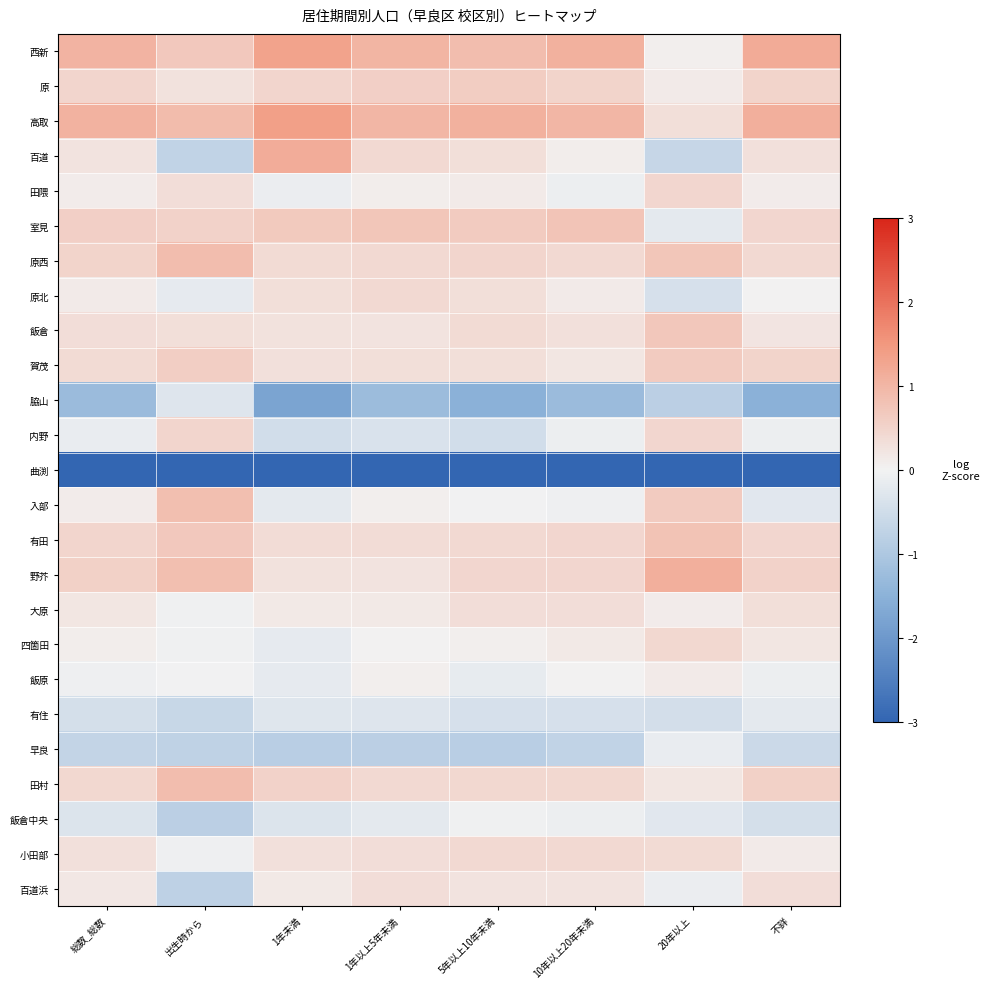

Count the number of categories in the chart.

8